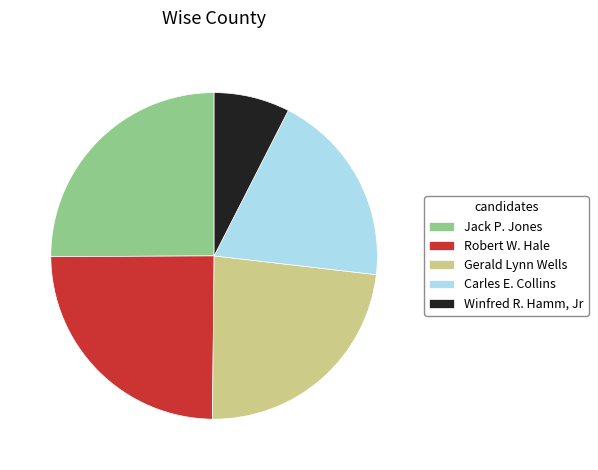

Is there a majority slice in this chart?

No